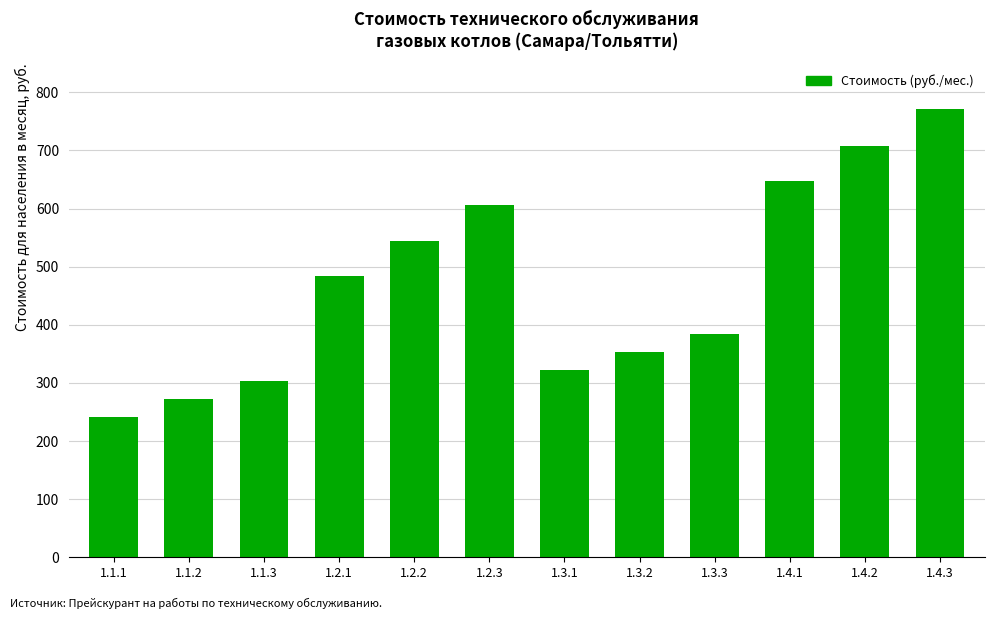

What is the sum of all values?

5641